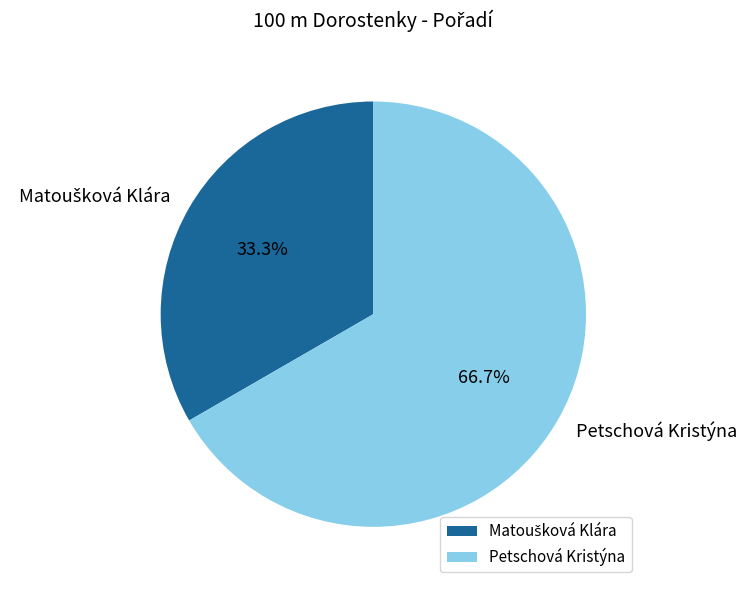

To the nearest percent, what portion does Petschová Kristýna represent?

67%